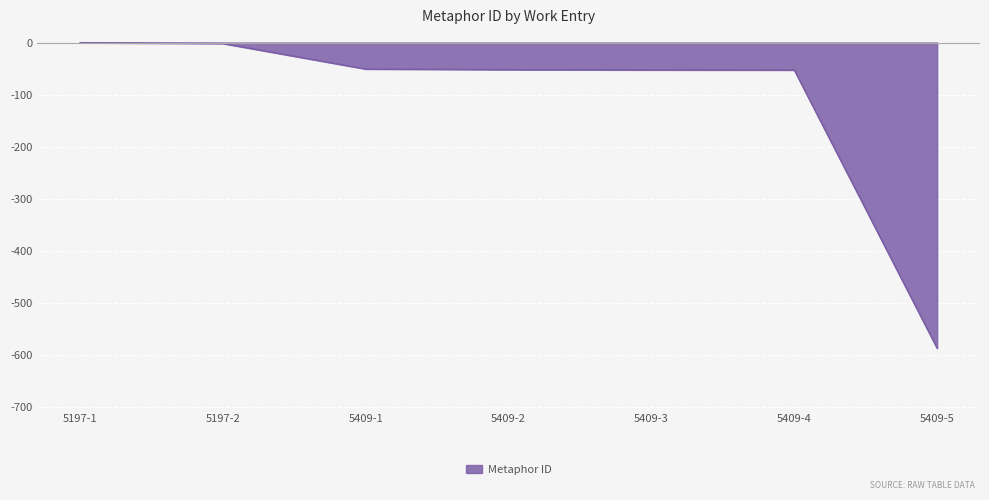

Which has a higher value, 5409-5 or 5409-1?

5409-1